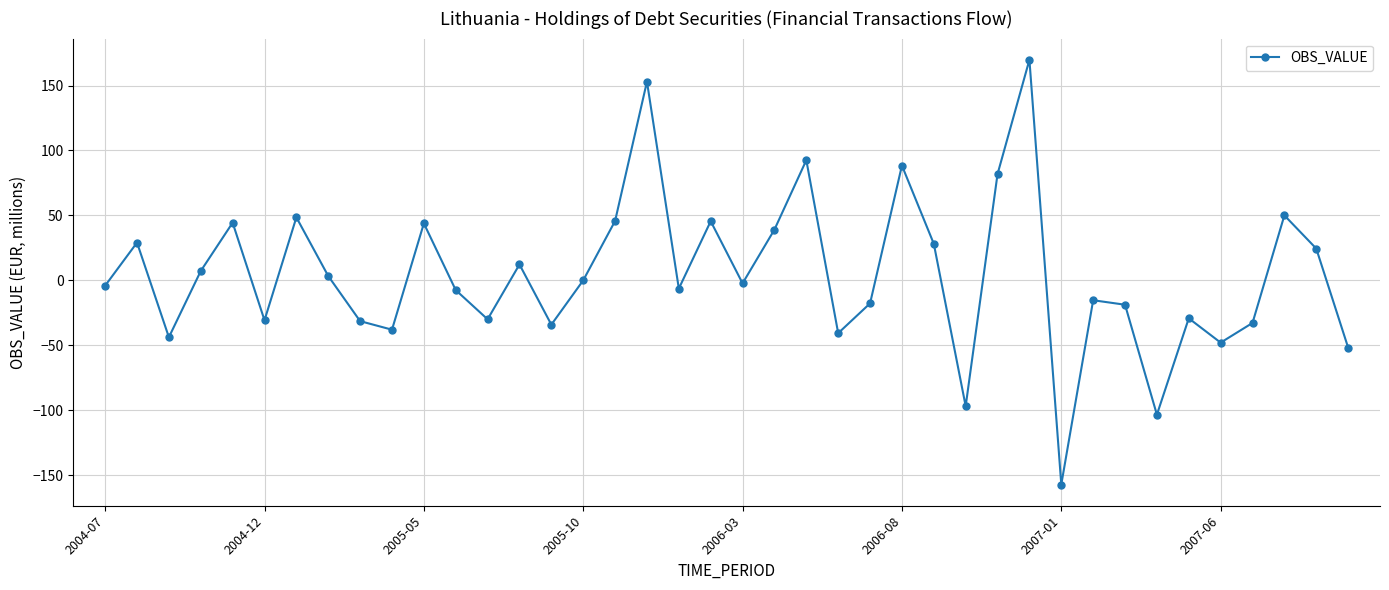

What is the greatest value displayed?

169.8